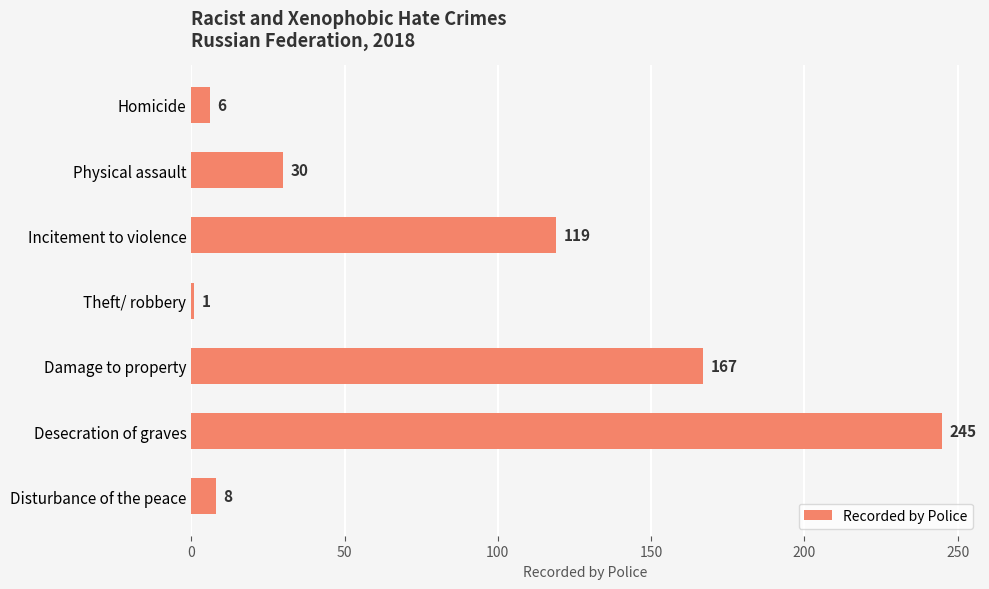

How many bars are there in total?

7